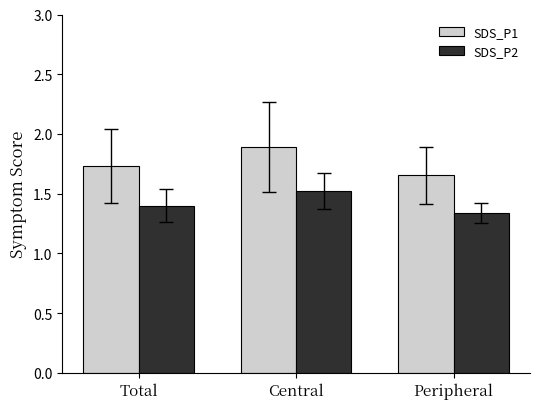

Count the SDS_P2 values in the range 1 to 2.

3